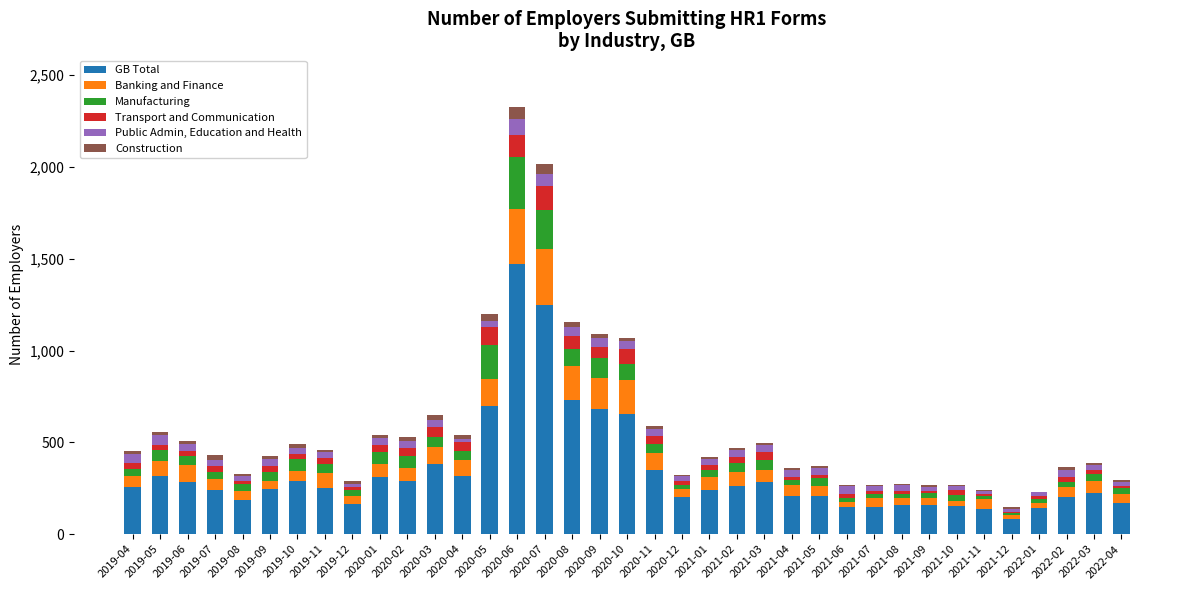

At which category is the sum across all series the highest?

2020-06